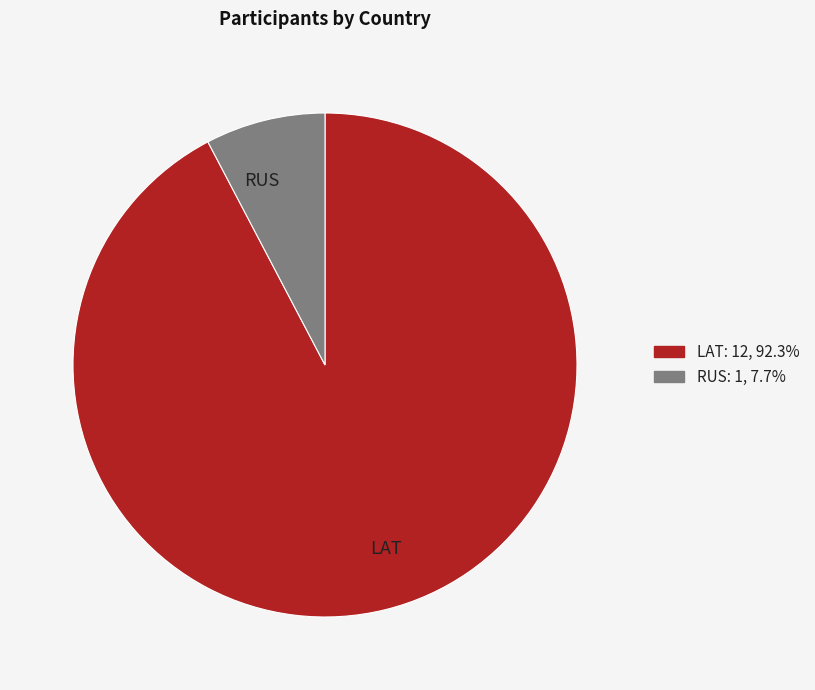

How many slices are in this pie chart?

2